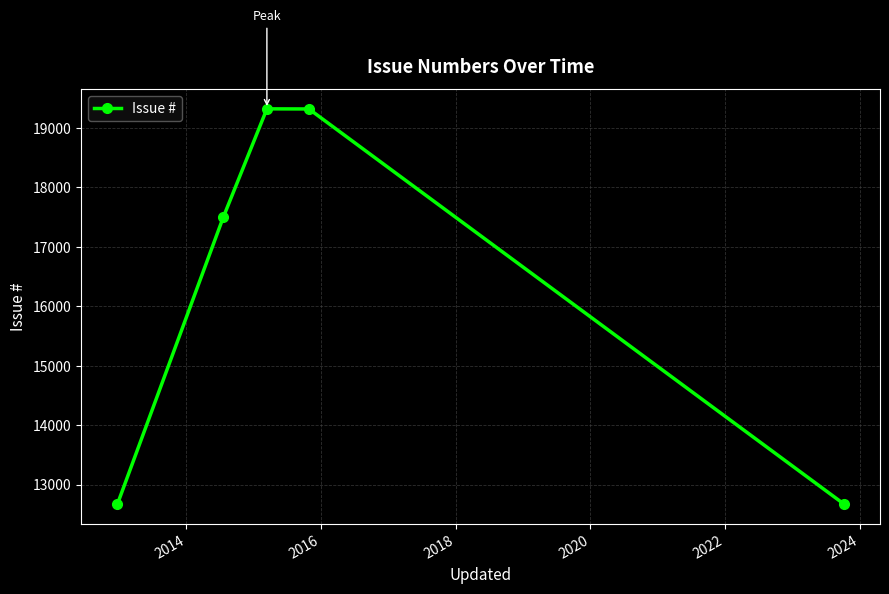

What is the value of the 1st point from the left?

12669